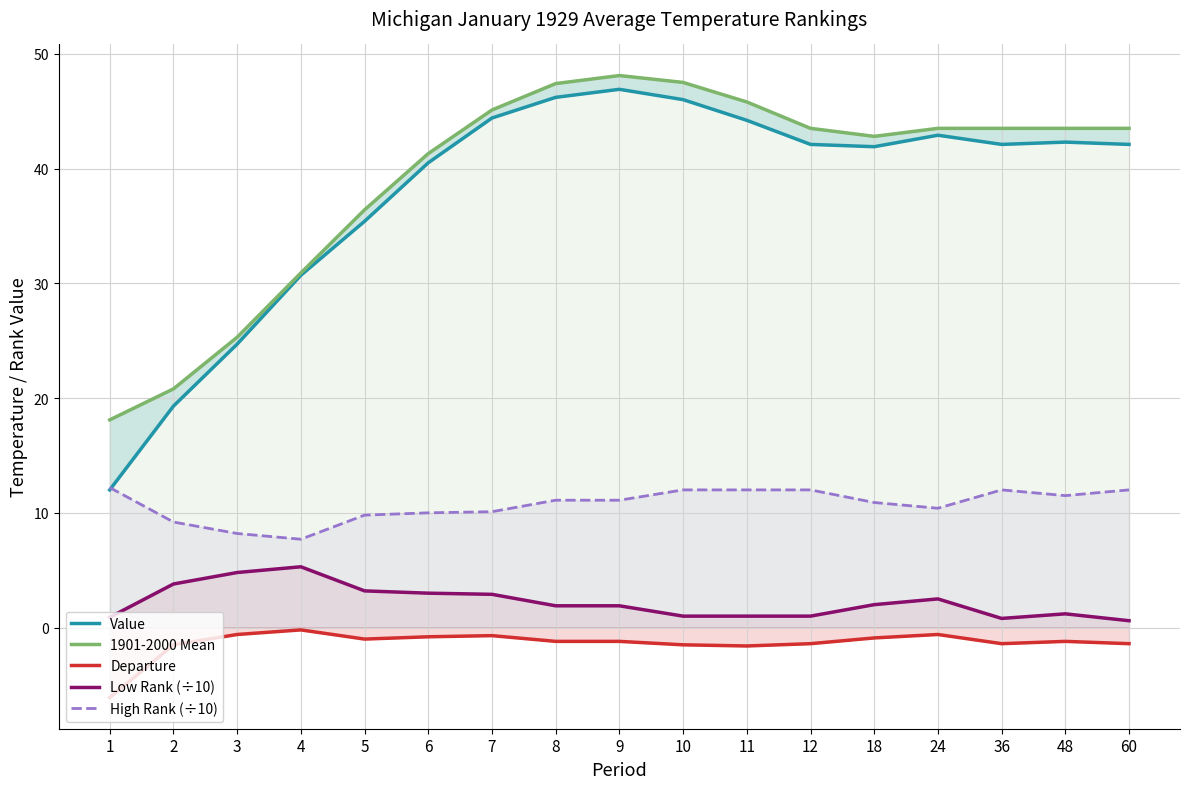

How many interior local peaks does the Low Rank (÷10) series have?

3